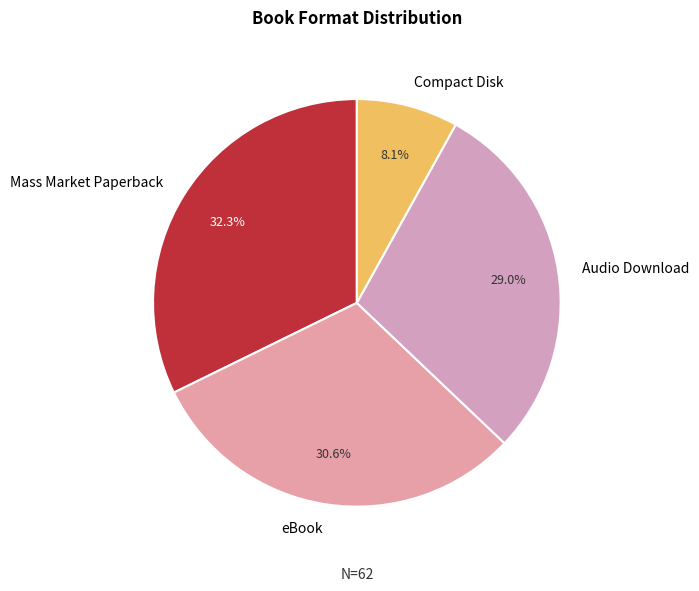

To the nearest percent, what portion does Compact Disk represent?

8%